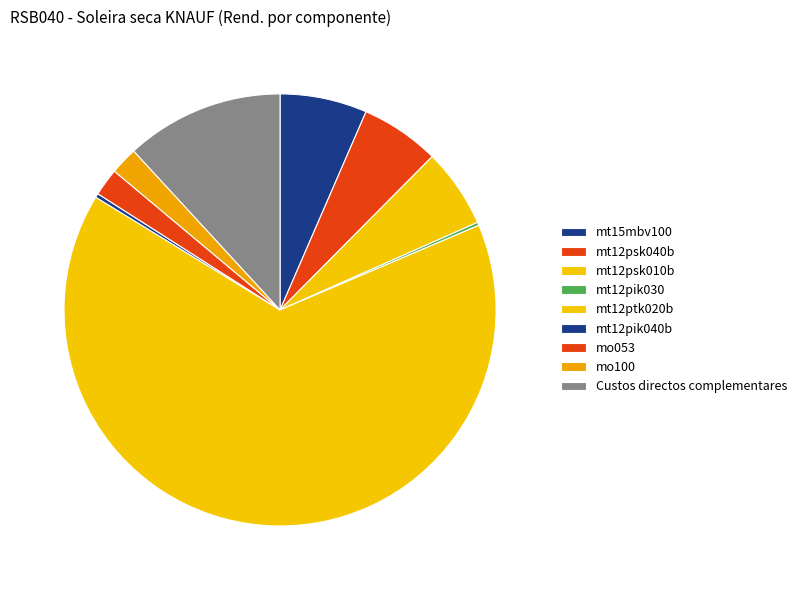

How much of the chart is everything except mt12pik040b?

99.7%